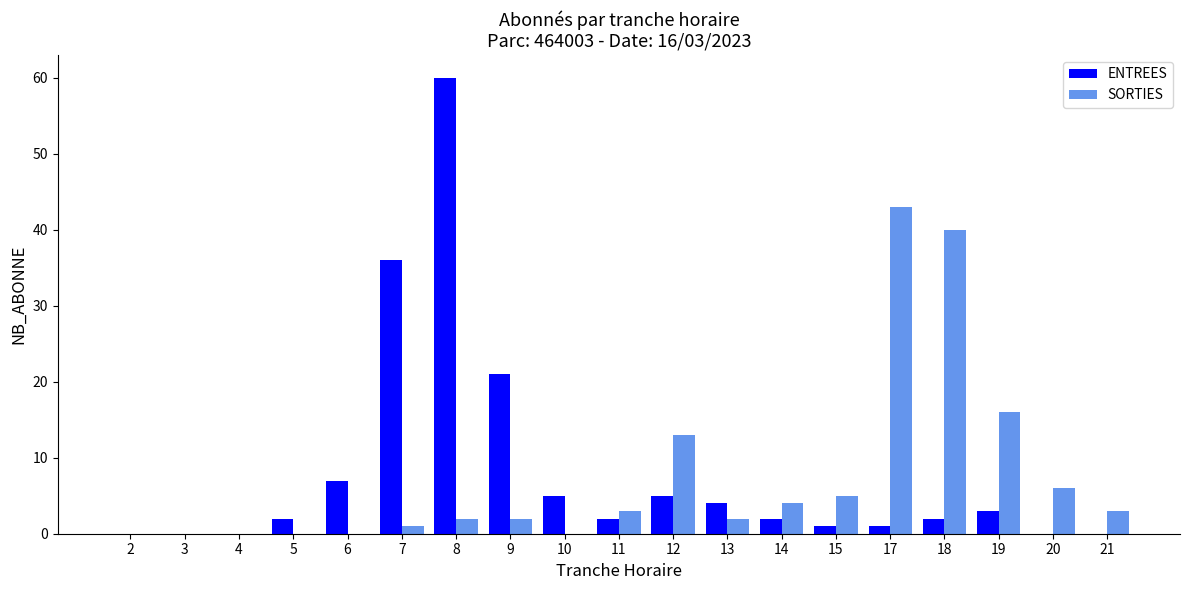

Which series changed the most between 4 and 8?

ENTREES